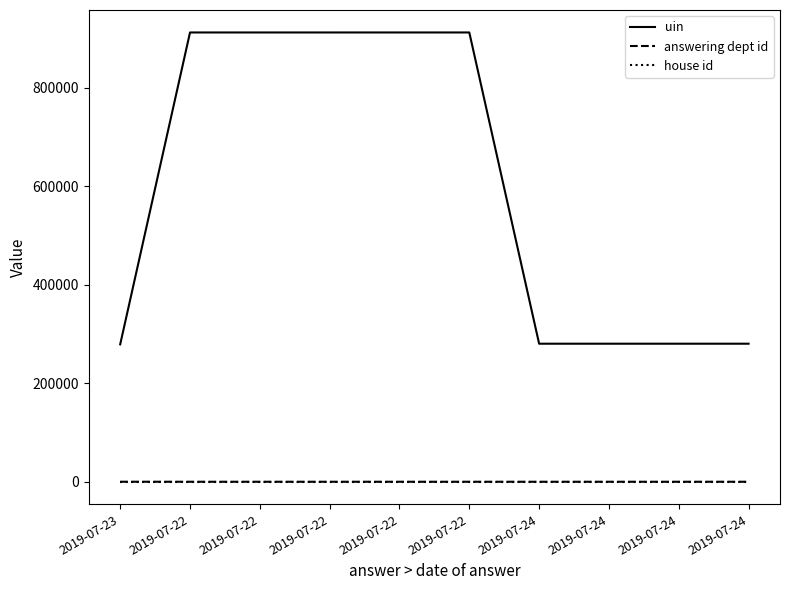

True or false: house id and uin intersect in this chart.

False